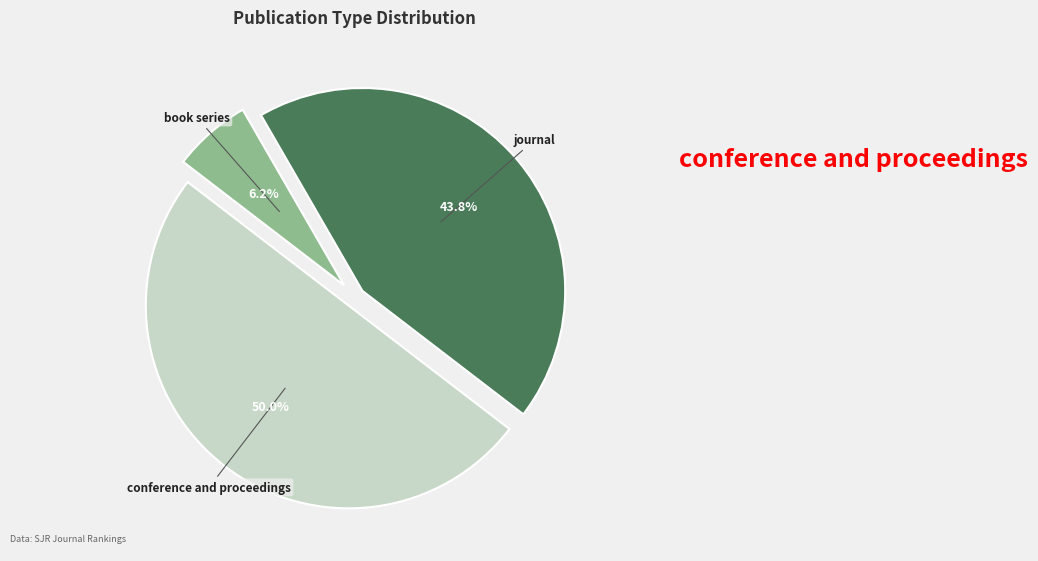

True or false: journal accounts for 44% of the total.

True